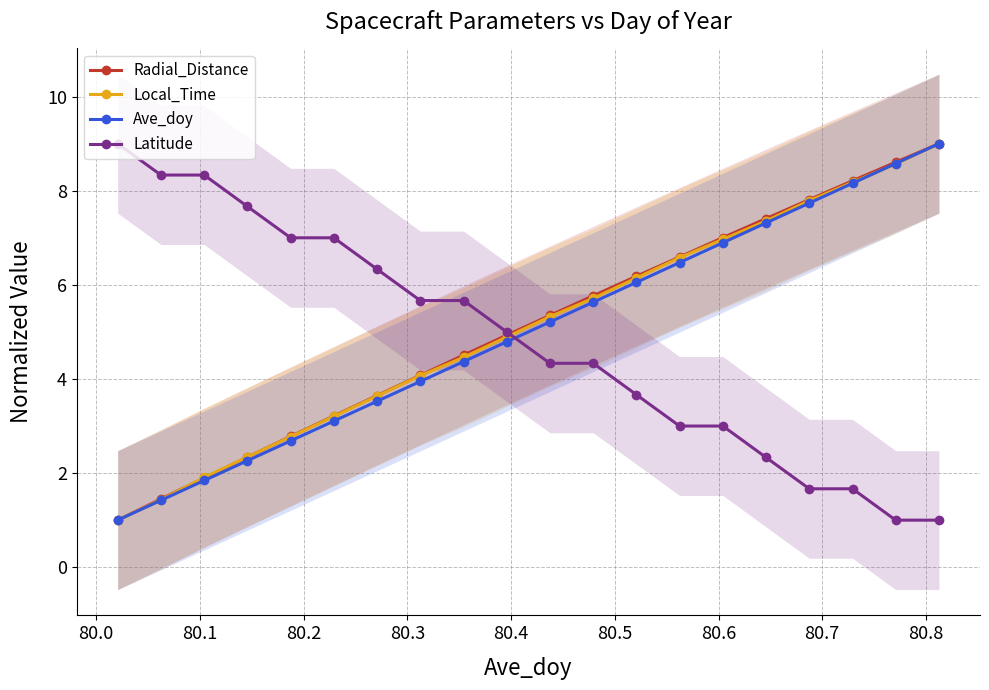

What is the lowest value of the Local_Time series?

1.0